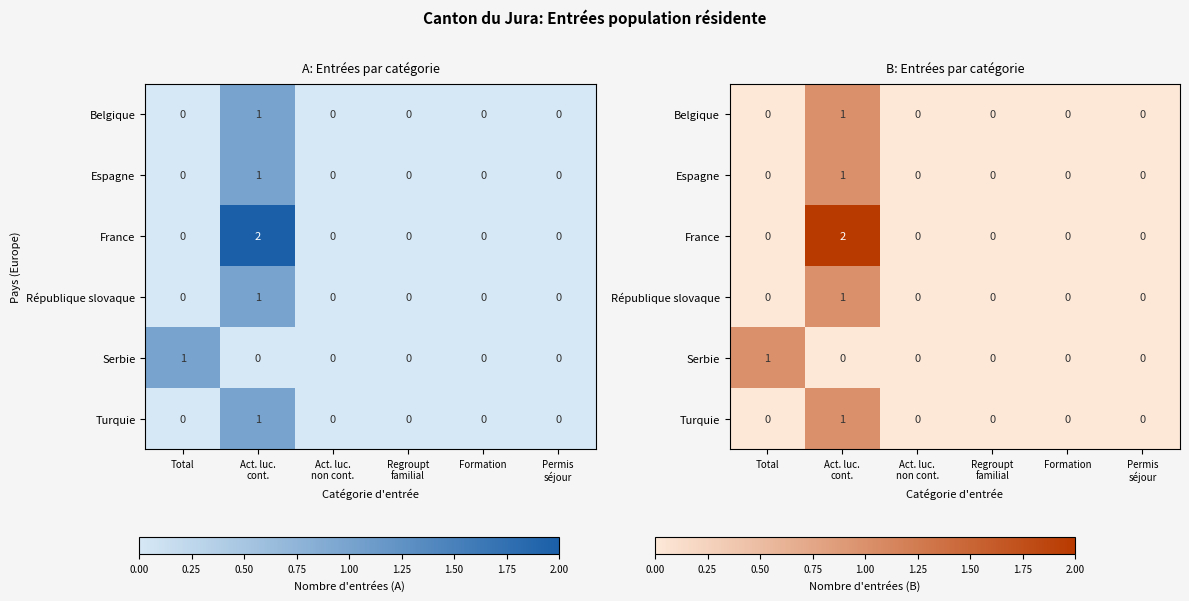

List the labels in order of Belgique value, largest first.

Act. luc. cont., Total, Act. luc. non cont., Regroupt familial, Formation, Permis séjour